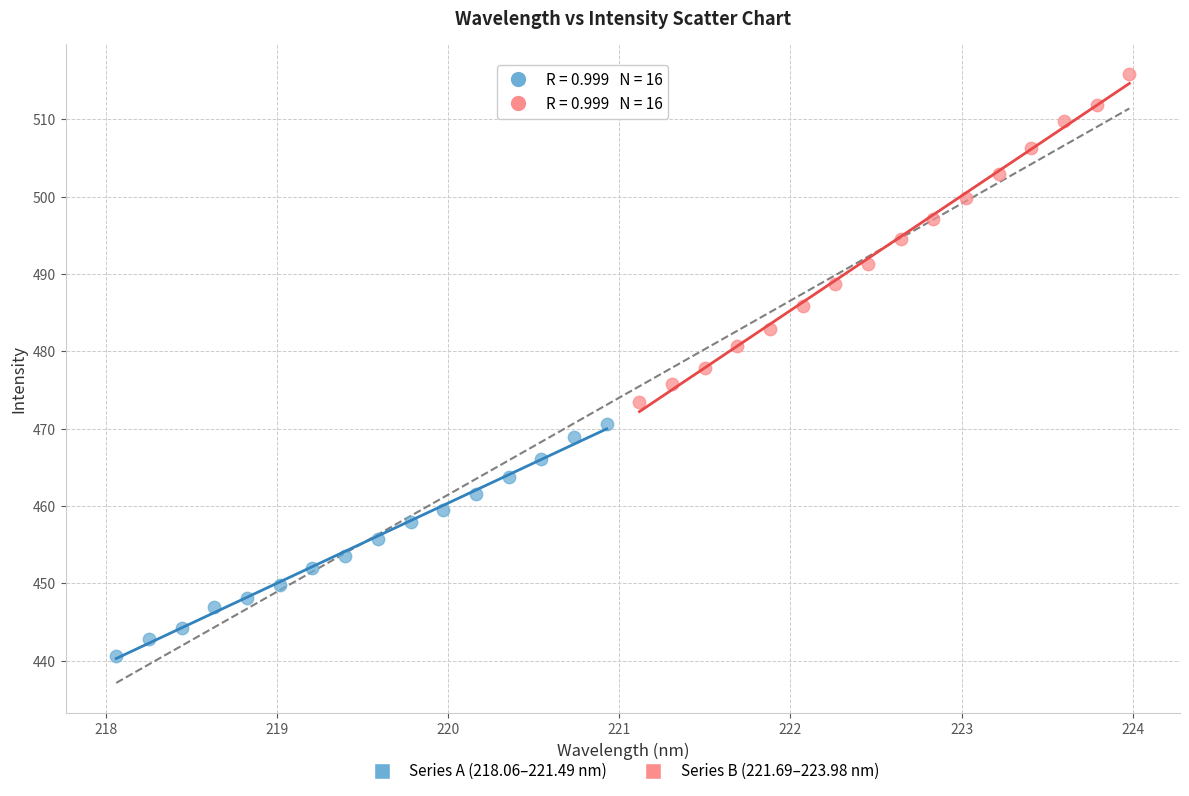

Which series has the widest spread of Y values?

Series B (221.69–223.98 nm)